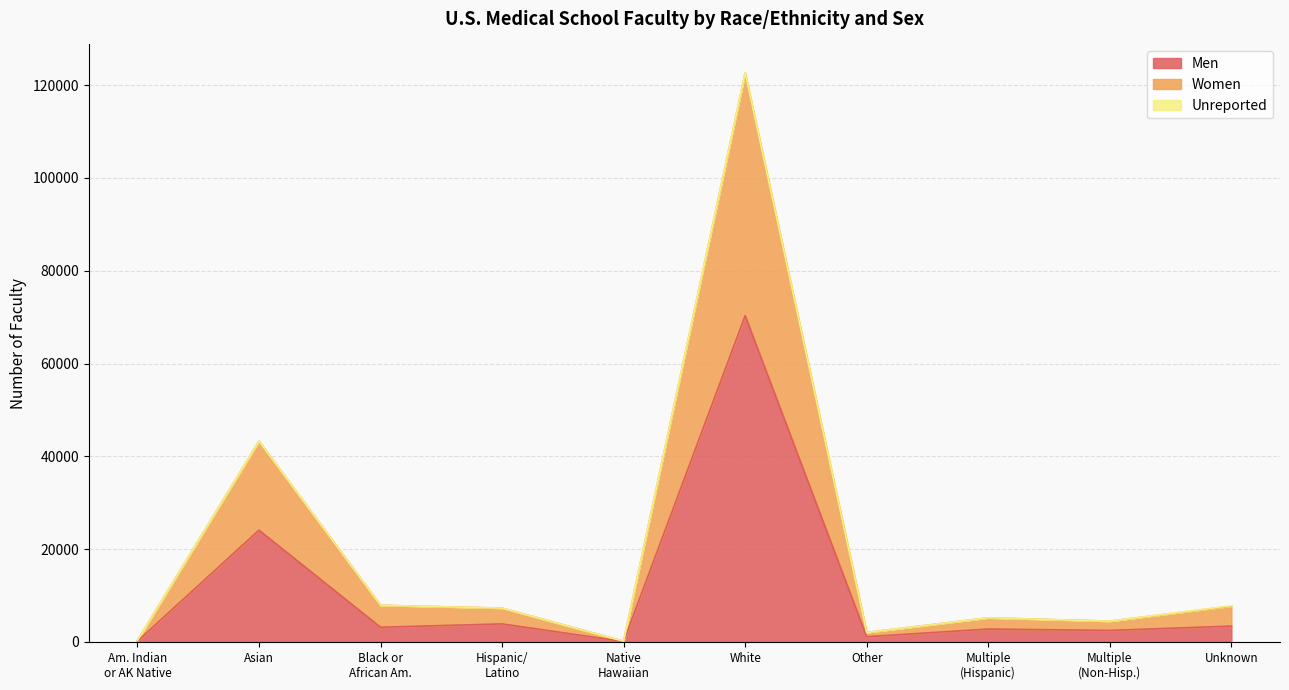

What position from the left is White?

6